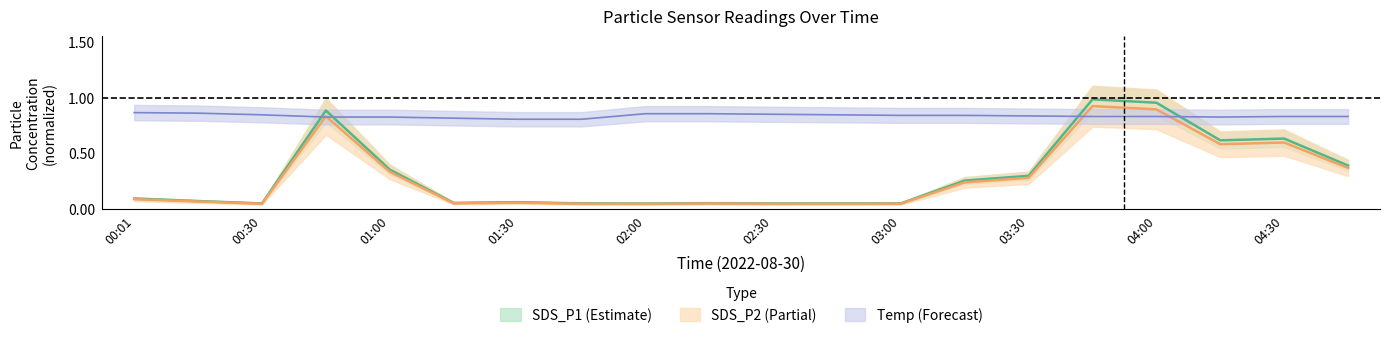

Does the chart have visible grid lines?

No